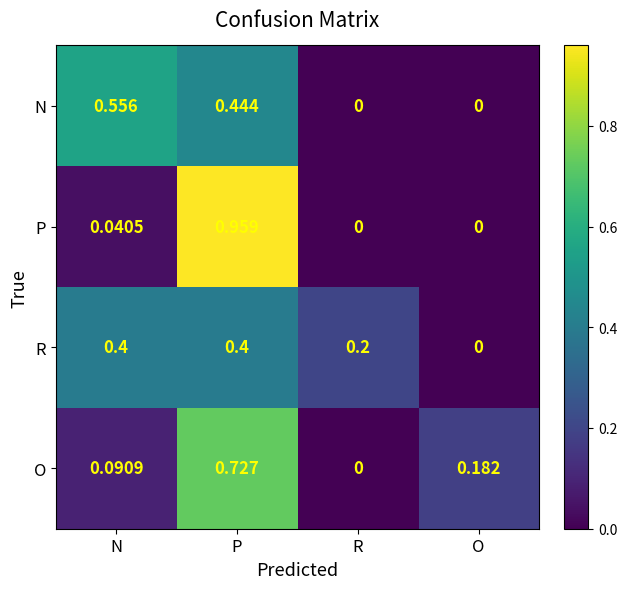

Rank the series by their maximum value, from highest to lowest.

P, O, N, R